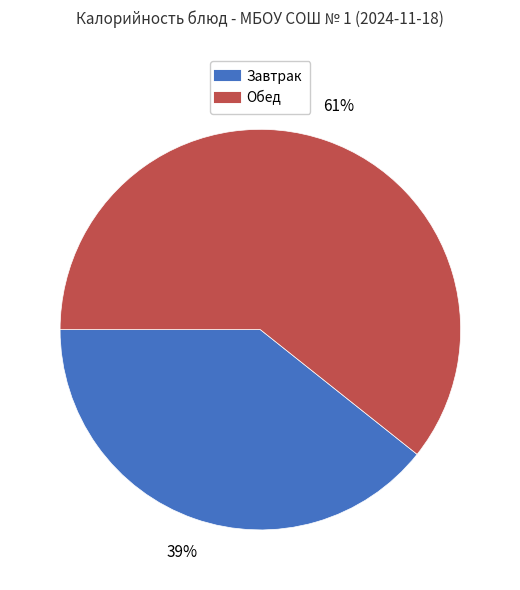

Is there a majority slice in this chart?

Yes